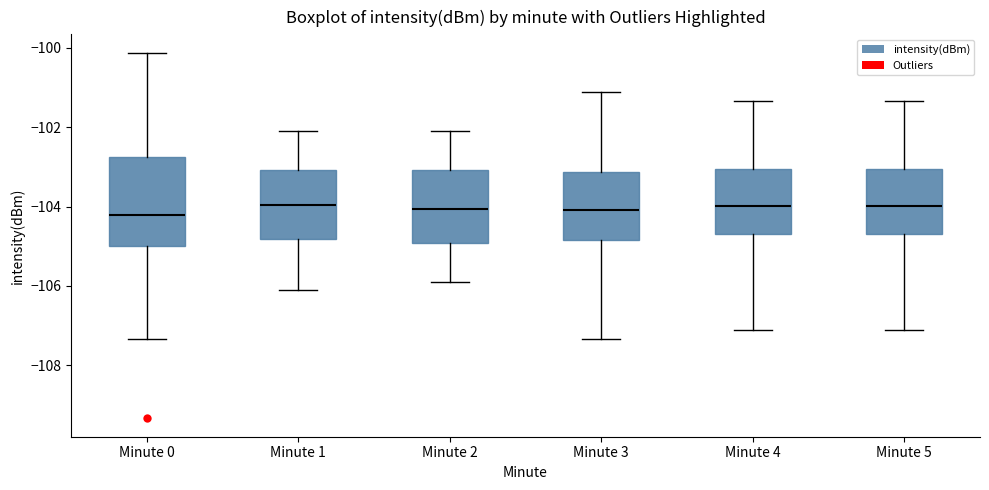

Reading left to right, read every box against the y-axis: the position of its median line, the range the box covers, and the ends of its whiskers. The values are not printed on the chart, so give them approximately, as read against the axis.

Minute 0: median -104.2, box -105.0 to -102.8, whiskers -107.4 to -100.2
Minute 1: median -104.0, box -104.8 to -103.0, whiskers -106.0 to -102.0
Minute 2: median -104.0, box -105.0 to -103.0, whiskers -105.8 to -102.0
Minute 3: median -104.0, box -104.8 to -103.2, whiskers -107.4 to -101.2
Minute 4: median -104.0, box -104.6 to -103.0, whiskers -107.0 to -101.4
Minute 5: median -104.0, box -104.6 to -103.0, whiskers -107.0 to -101.4